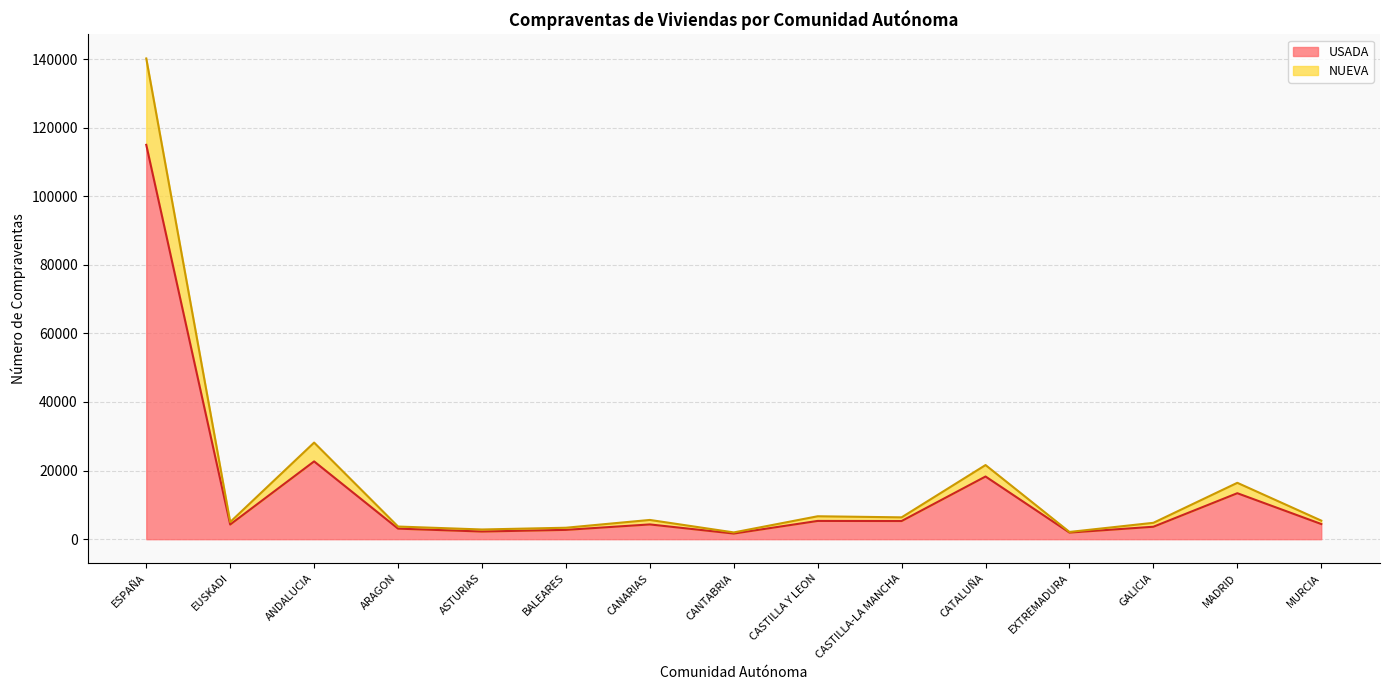

At which label does USADA reach its peak?

ESPAÑA